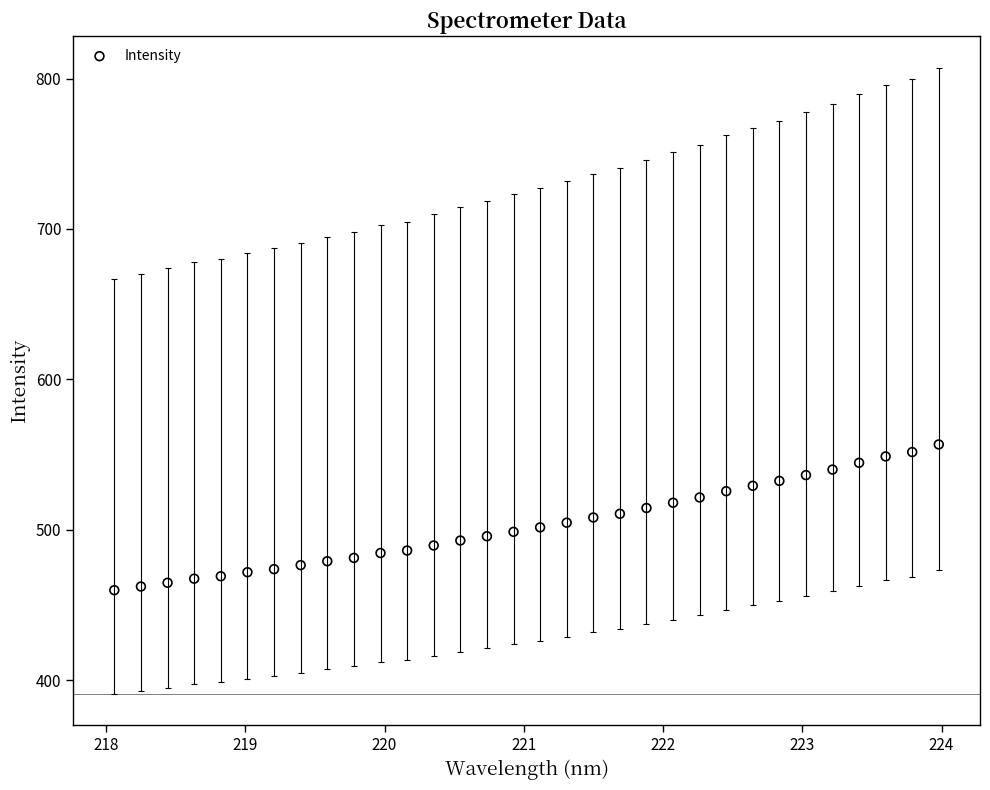

What is the range of Y values (max minus min)?

96.9